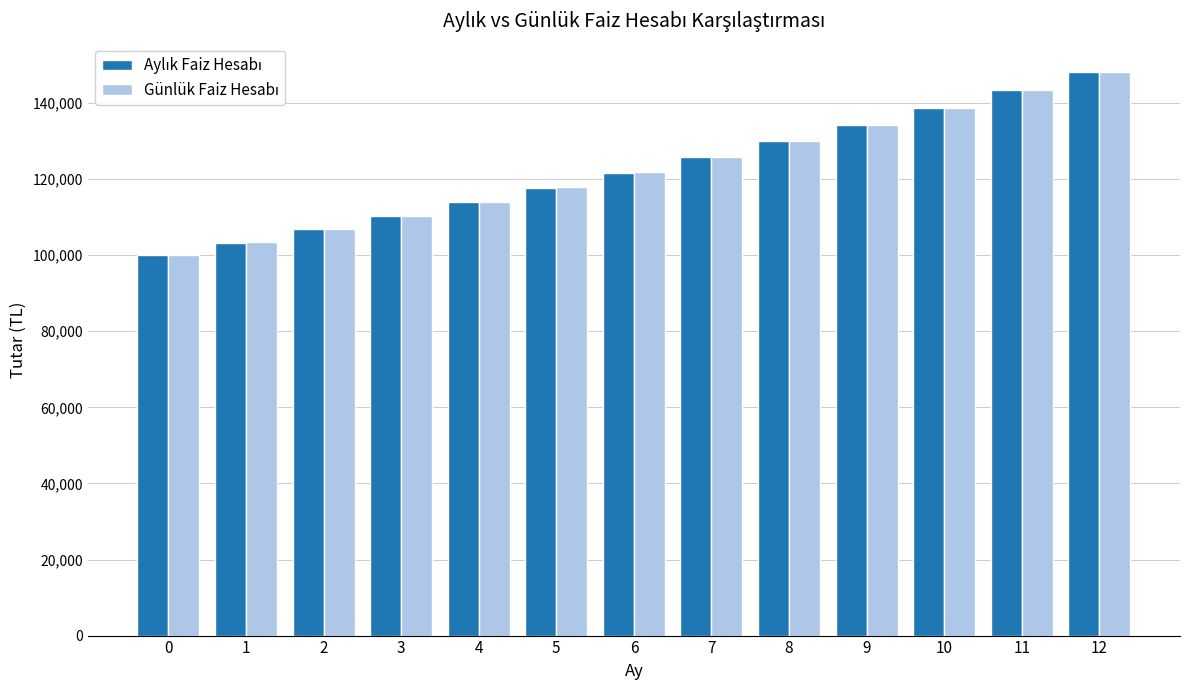

What is the total value across all series at 6?

243416.7